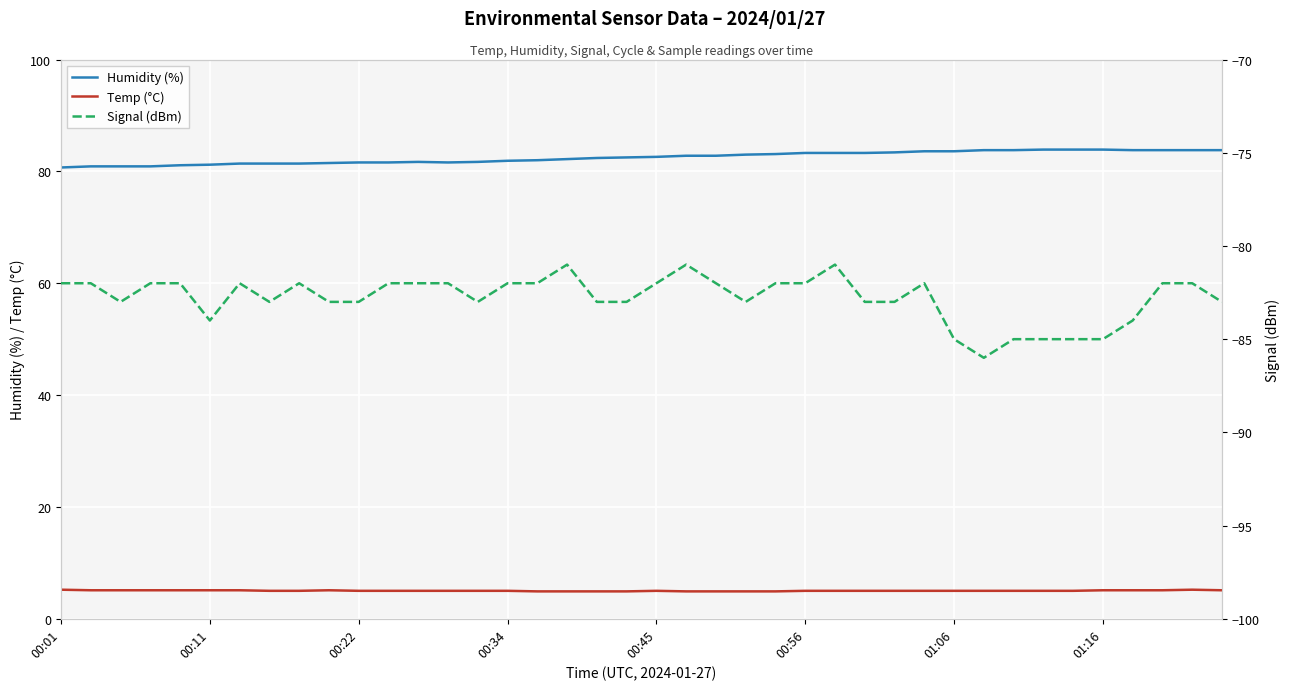

What is the value of the Signal (dBm) point at the 22nd from the left?

-81.0